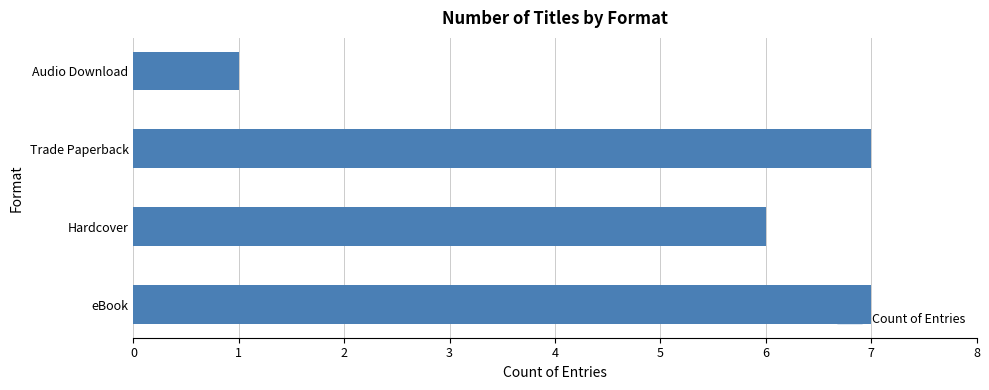

Which label corresponds to the smallest value in the chart?

Audio Download